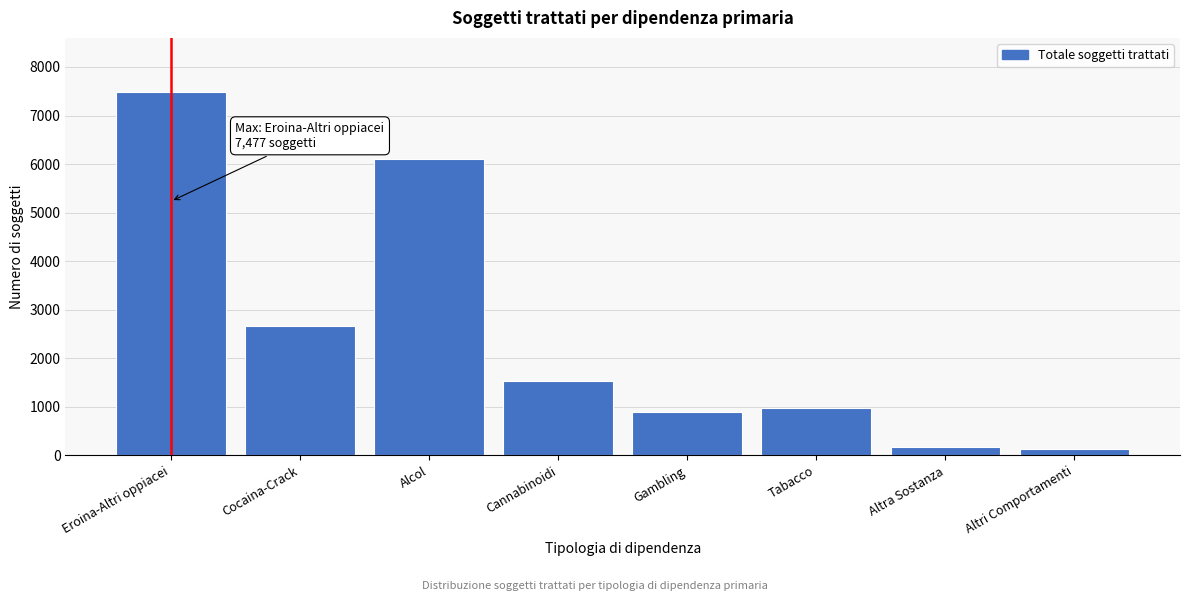

Reading left to right, transcribe all the data shown in this chart.

7477	2661	6104	1540	902	974	166	126